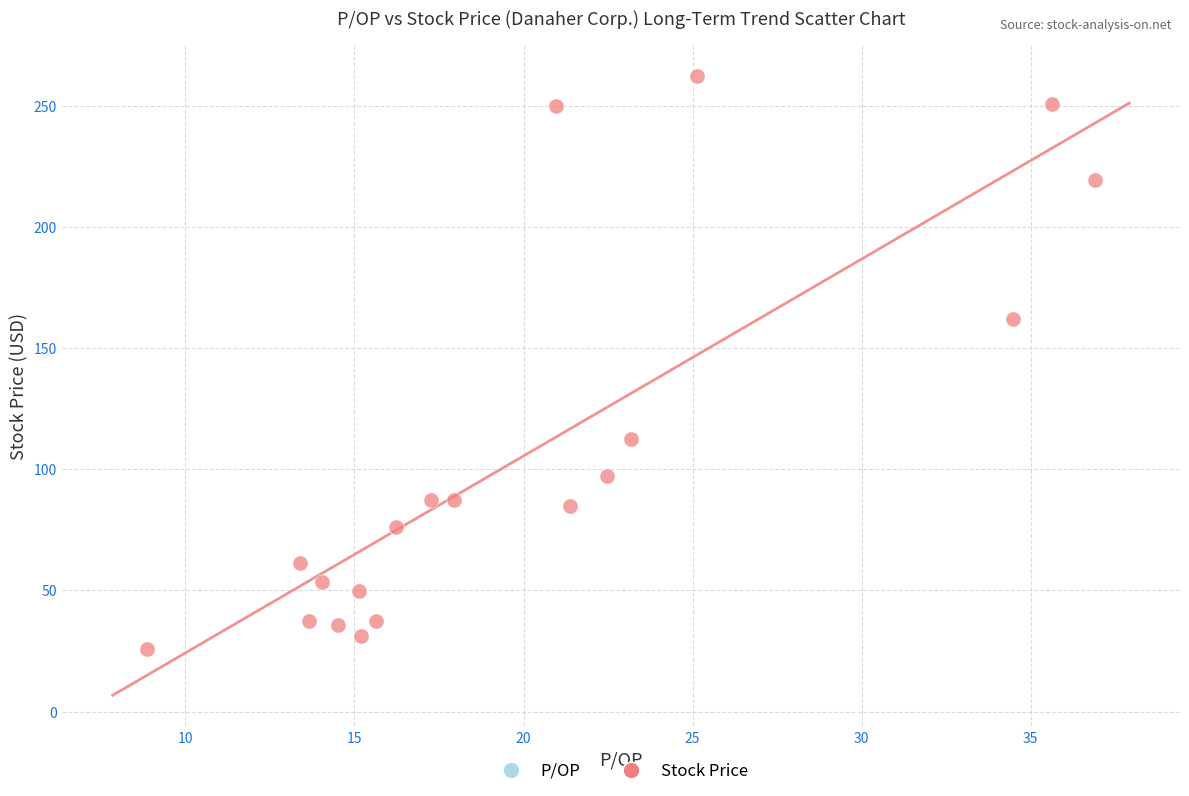

What Y value in the scatter plot is closest to 144?

161.9